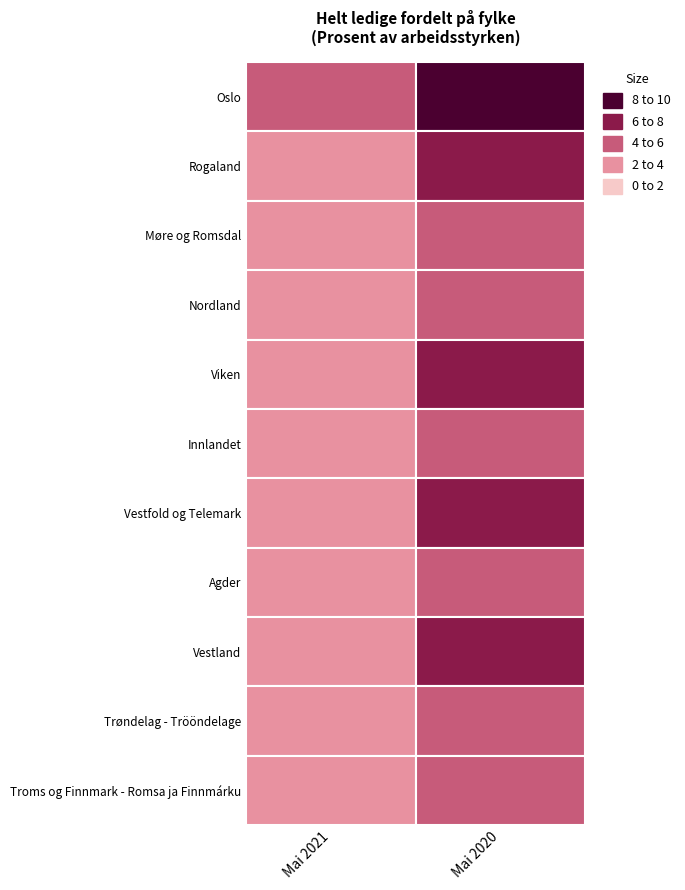

Reading left to right, list all the values displayed in this chart.

Oslo: 5.2	8.6
Rogaland: 2.9	6.2
Møre og Romsdal: 2.6	5.4
Nordland: 2.2	4.9
Viken: 3.9	6.8
Innlandet: 2.4	5.4
Vestfold og Telemark: 3.5	6.4
Agder: 2.7	5.9
Vestland: 2.9	6.1
Trøndelag - Trööndelage: 2.3	5.2
Troms og Finnmark - Romsa ja Finnmárku: 2.4	5.8